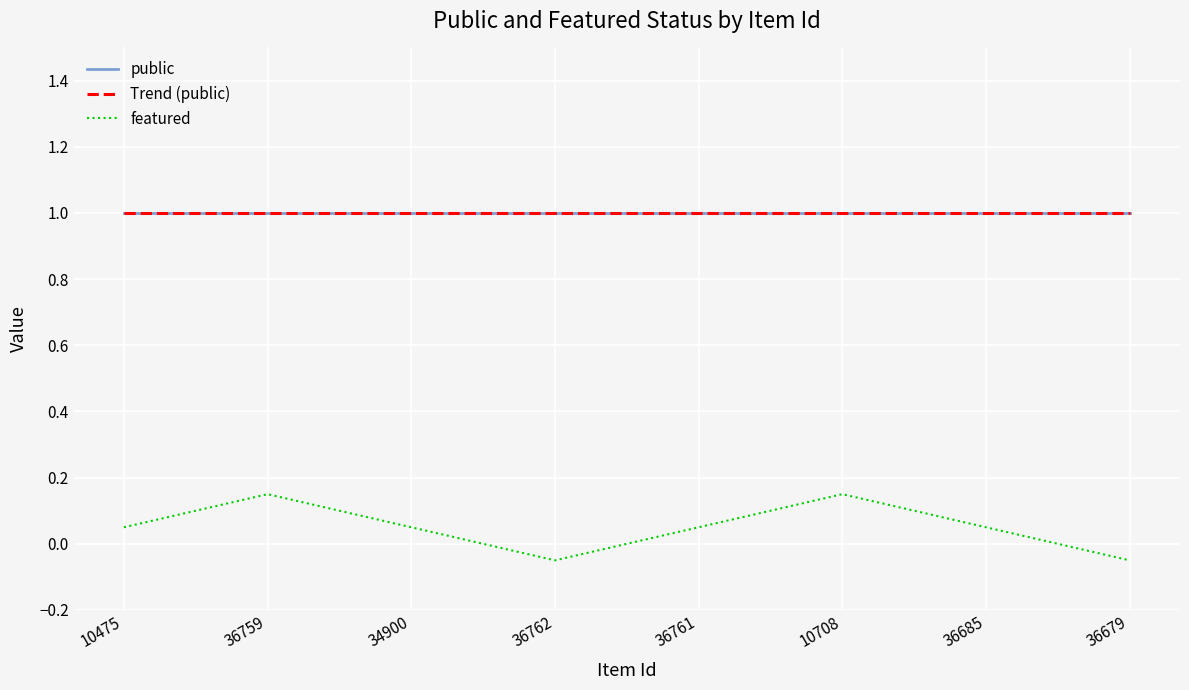

What is the sum of the public values at 10475 and 36759?

2.0